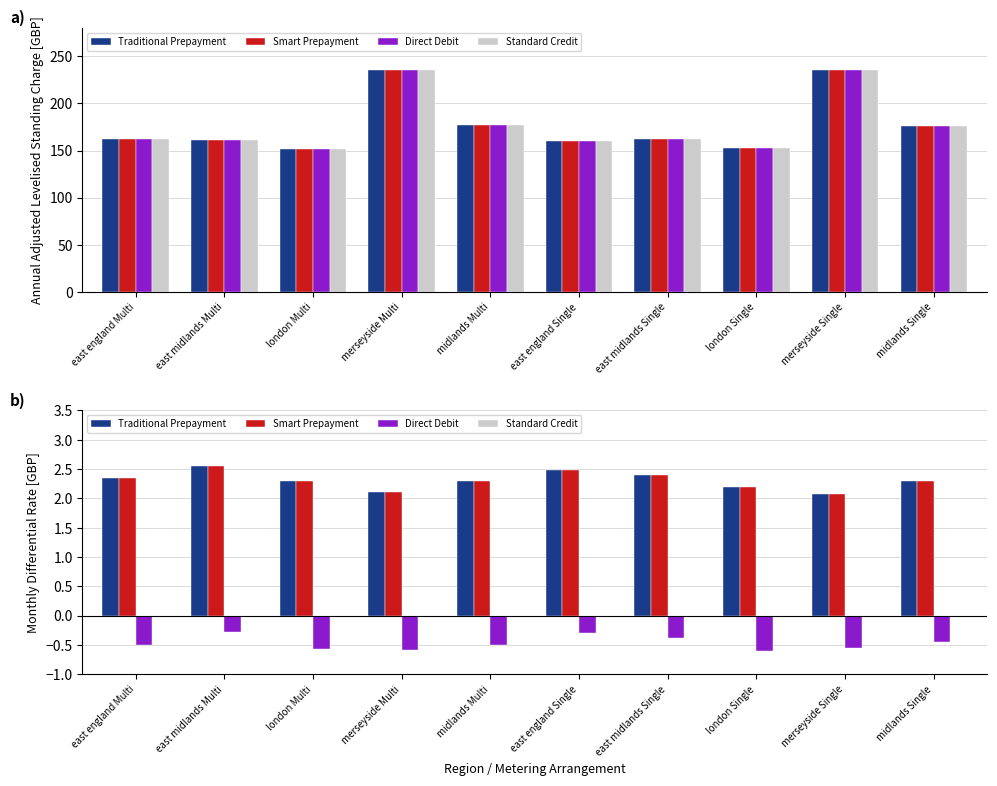

What value does the Traditional Prepayment series have at london Multi?

2.3